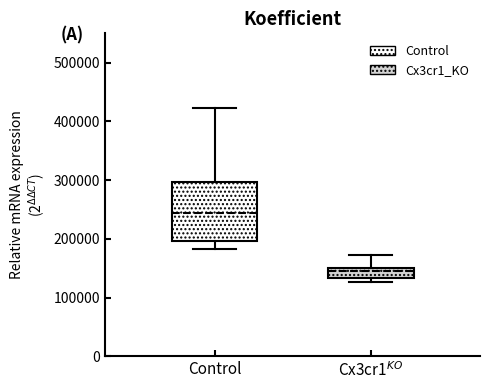

Reading left to right, transcribe this box plot: for each box, give where its median line is, the range the box spans, and where its two whiskers end, as read against the y-axis. The values are not printed on the chart, so give them approximately, as read against the axis.

Control: median 240000, box 200000 to 300000, whiskers 180000 to 420000
Cx3cr1$^{KO}$: median 140000, box 130000 to 150000, whiskers 130000 (just below the box's lower edge) to 170000